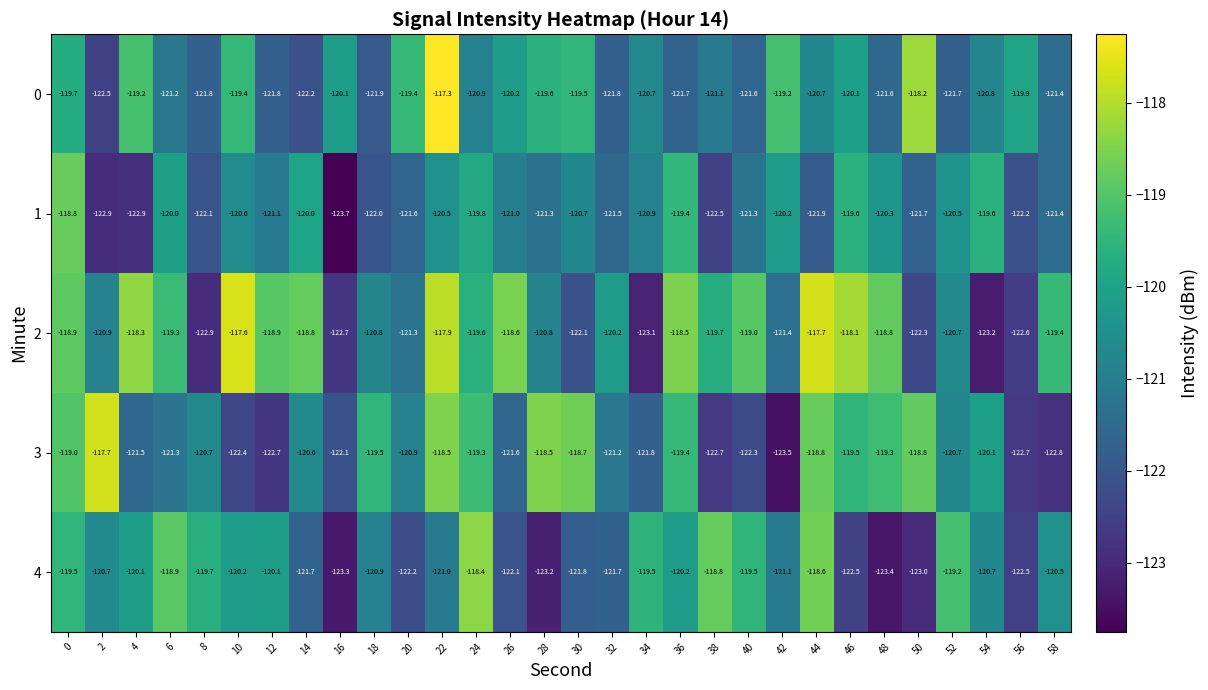

At 10, list the series in order from largest to smallest.

2, 0, 4, 1, 3